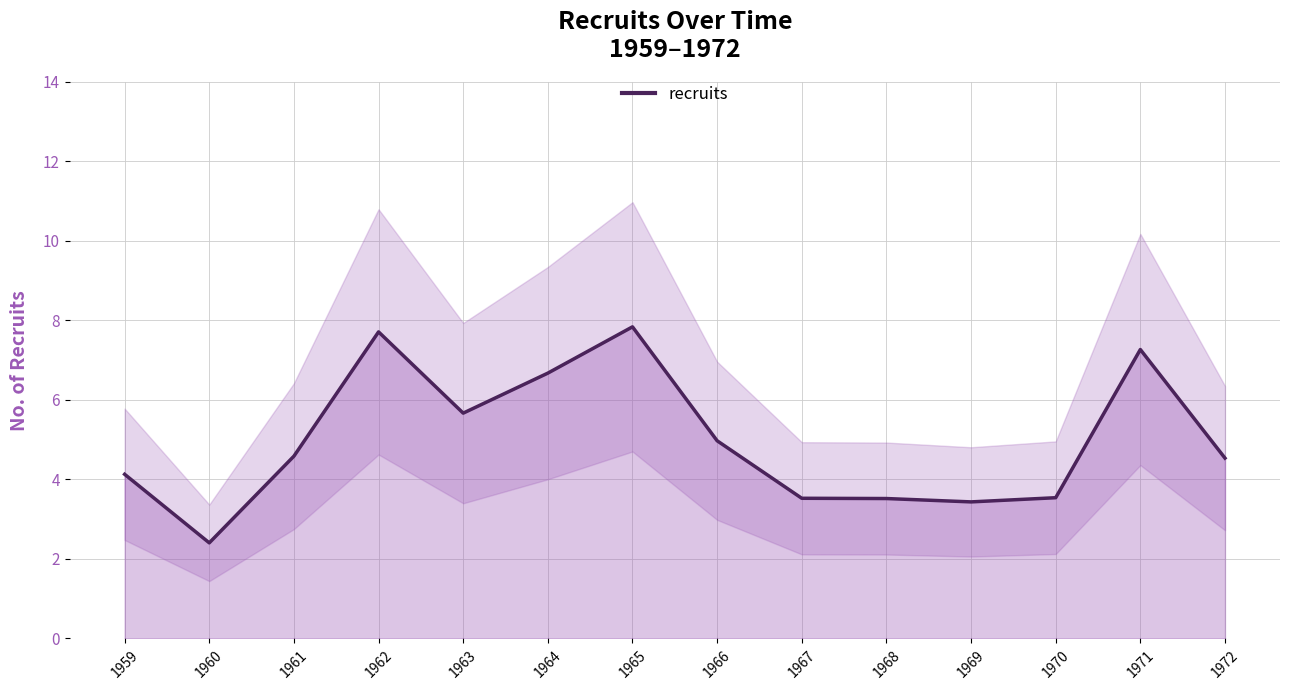

Rank the categories by value from highest to lowest.

1965, 1962, 1971, 1964, 1963, 1966, 1961, 1972, 1959, 1970, 1967, 1968, 1969, 1960